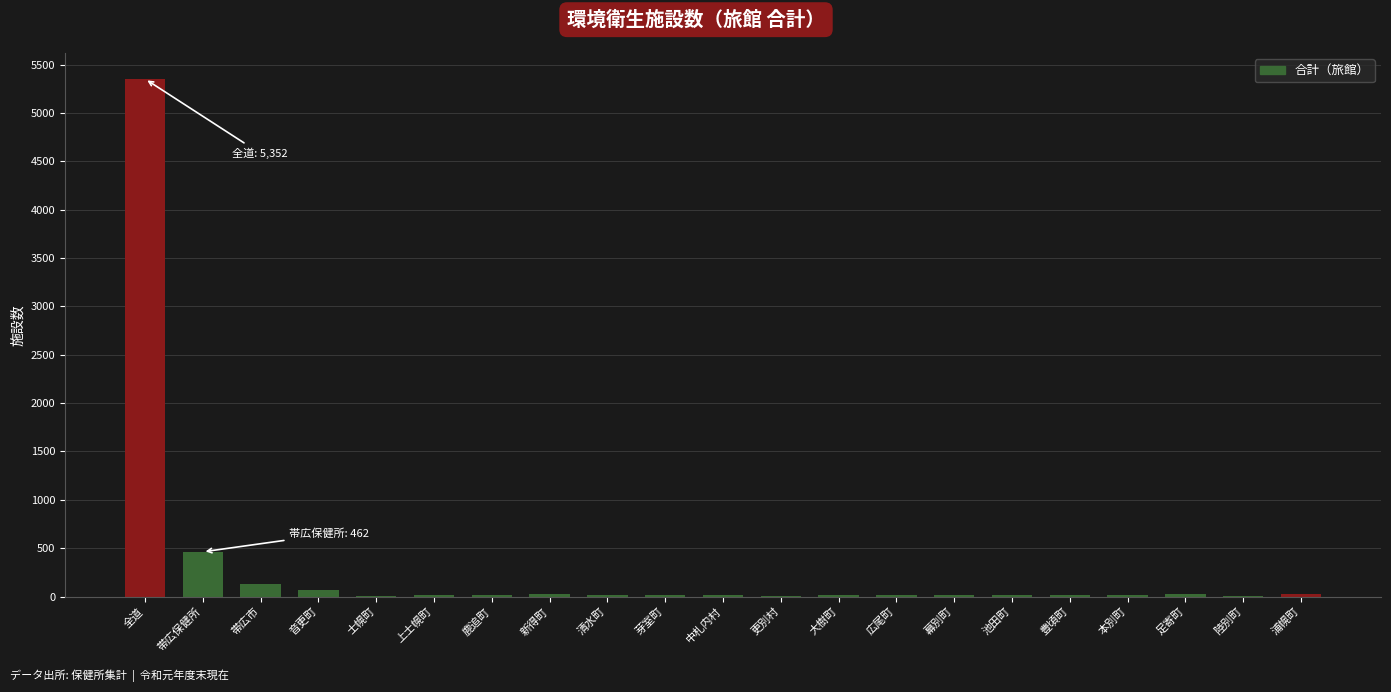

Read the value at 帯広保健所.

462